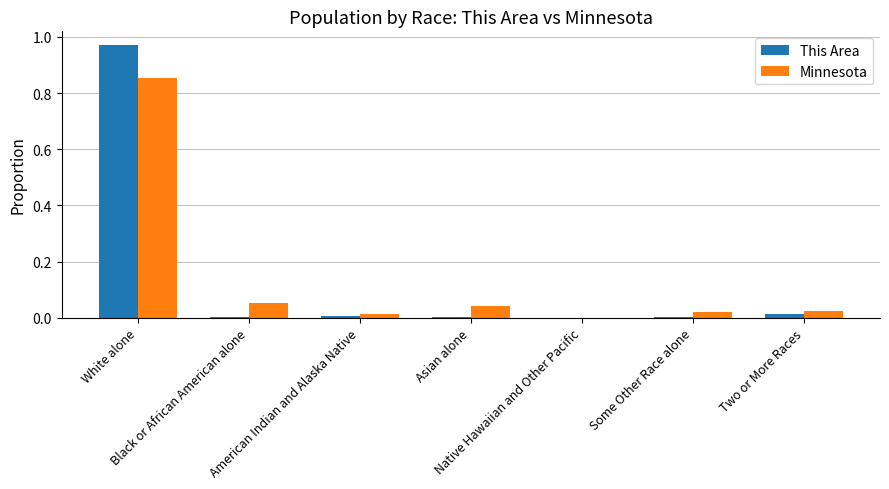

Are the bars horizontal?

No